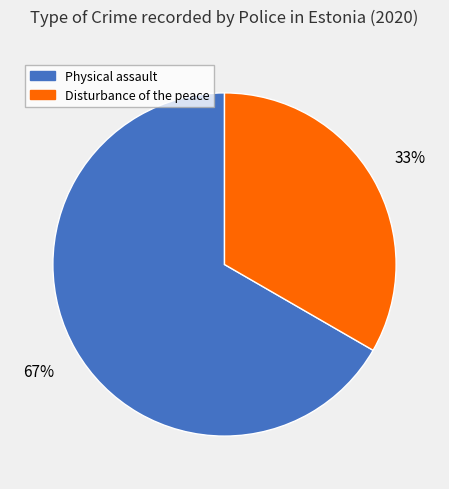

What percentage is the Physical assault slice, to the nearest percent?

67%